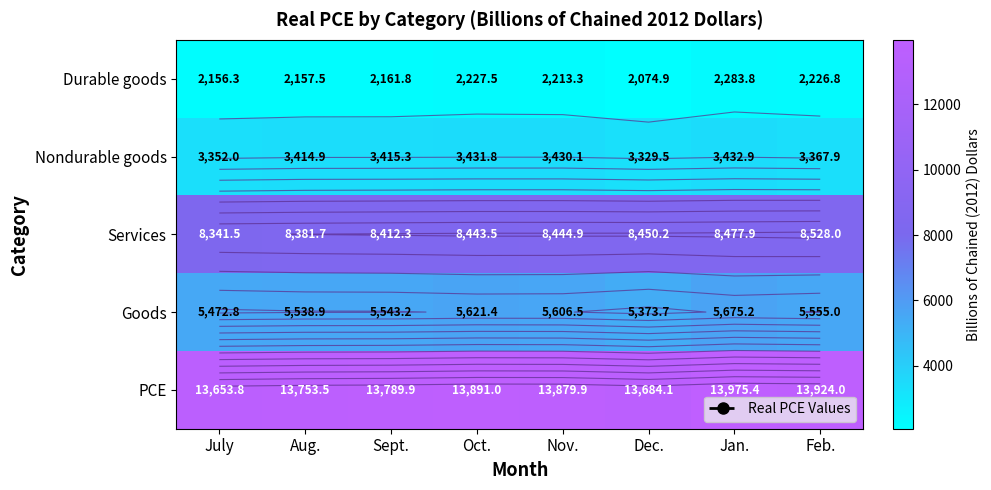

Is it true that Durable goods equals 506.4 at Oct.?

False